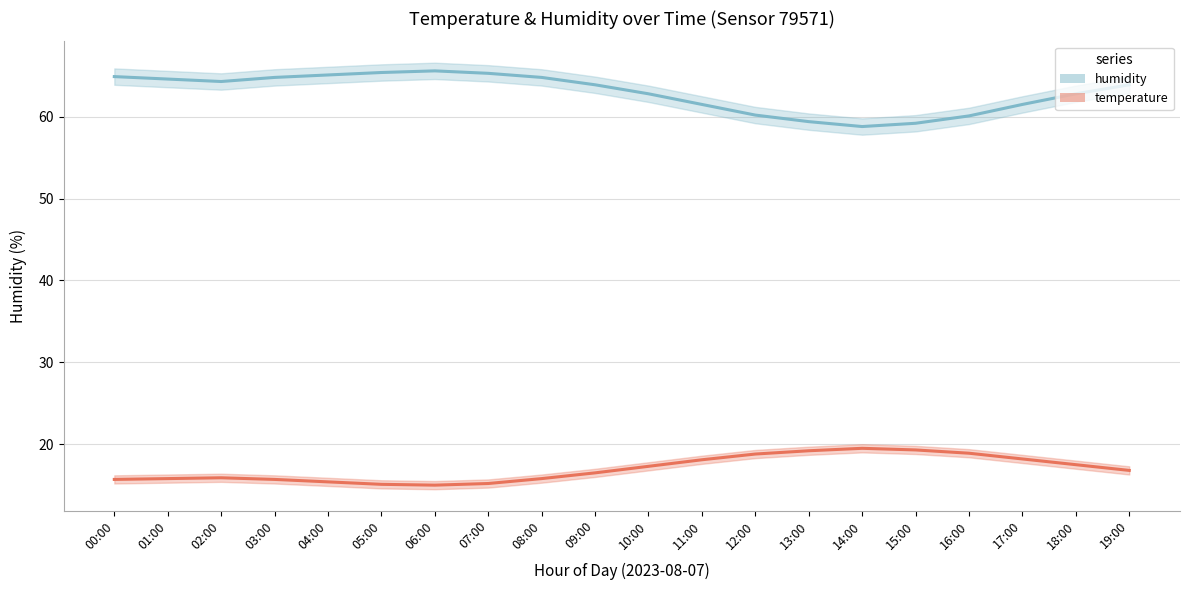

Which category has the highest value across all series?

06:00